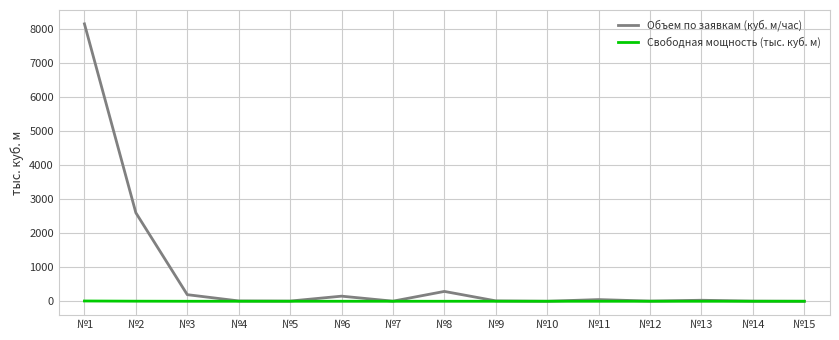

What is the average value of the Объем по заявкам (куб. м/час) series?

767.1